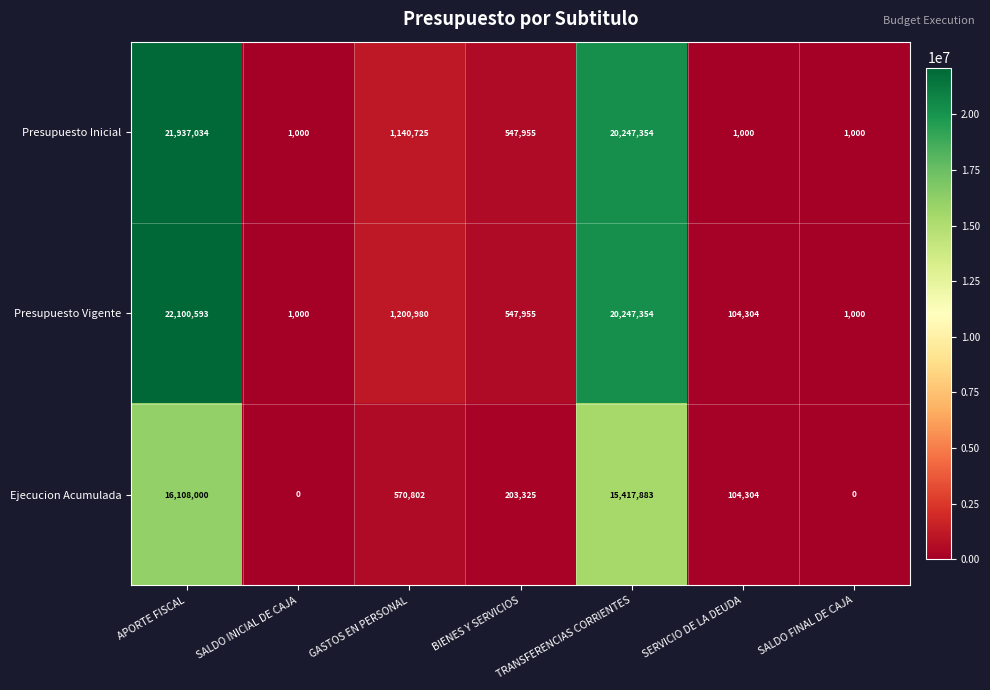

What is the maximum value shown in the chart?

22100593